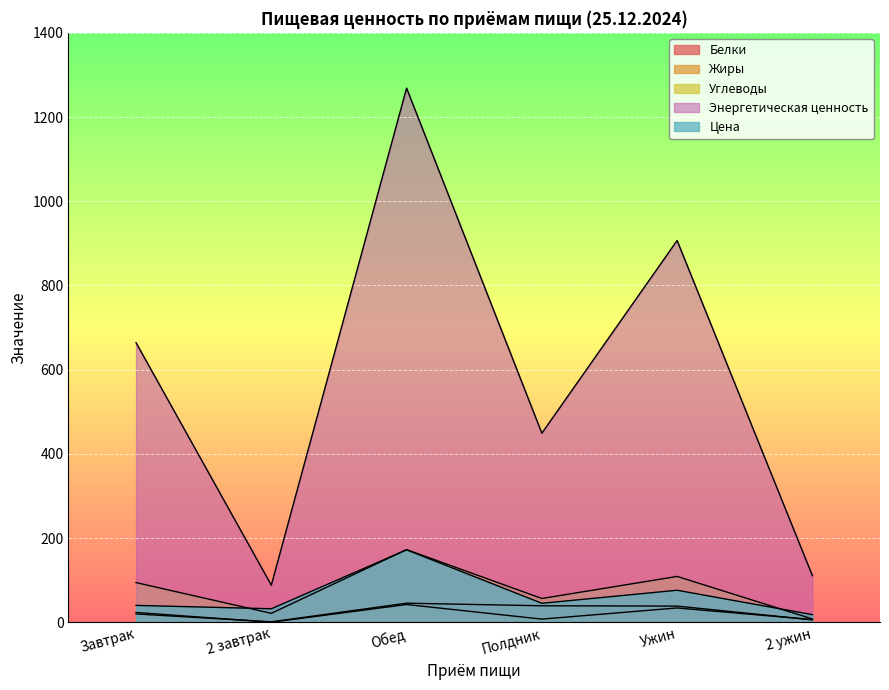

In Энергетическая ценность, how many points are lower than both neighbors (excluding endpoints)?

2